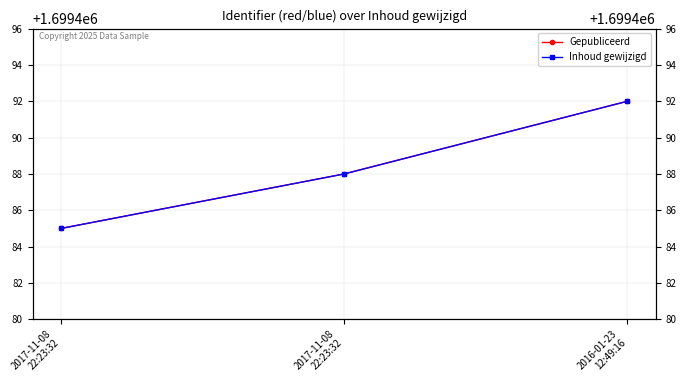

The Gepubliceerd series shows 513584 at 2017-11-08
22:23:32. True or false?

False